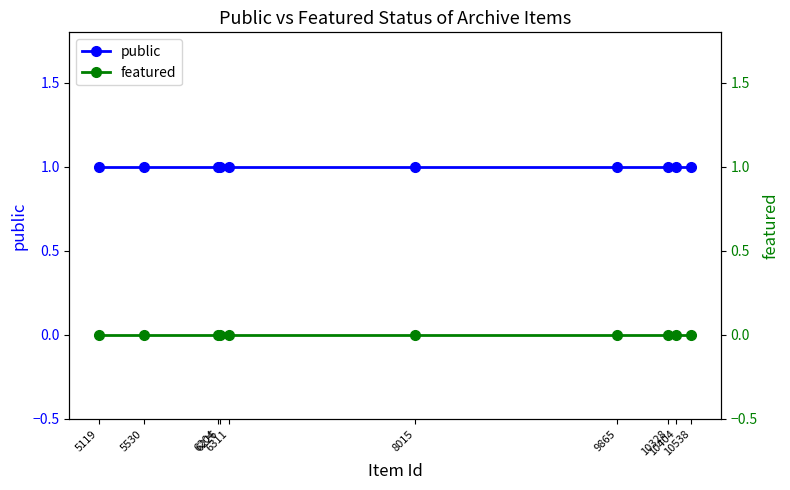

What is the average value of the public series?

1